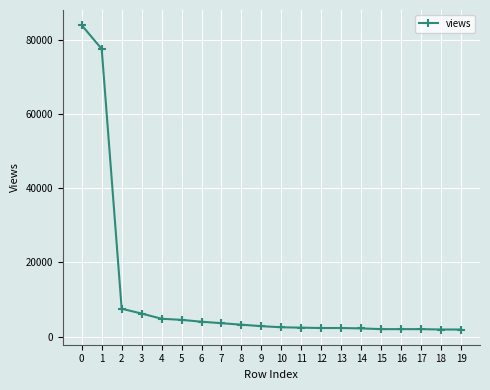

What is the value of the 1st point from the left?

83900